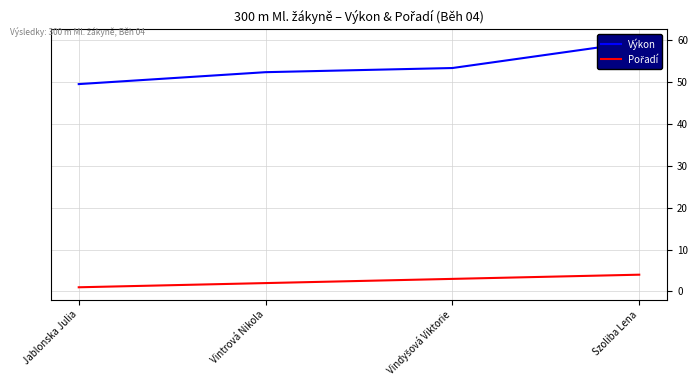

True or false: Pořadí and Výkon cross at least once.

False